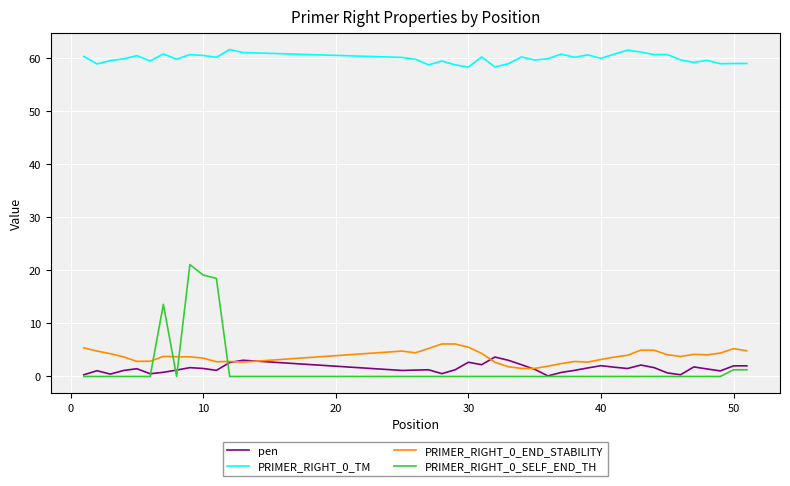

What is the sum of all PRIMER_RIGHT_0_SELF_END_TH values?

74.8